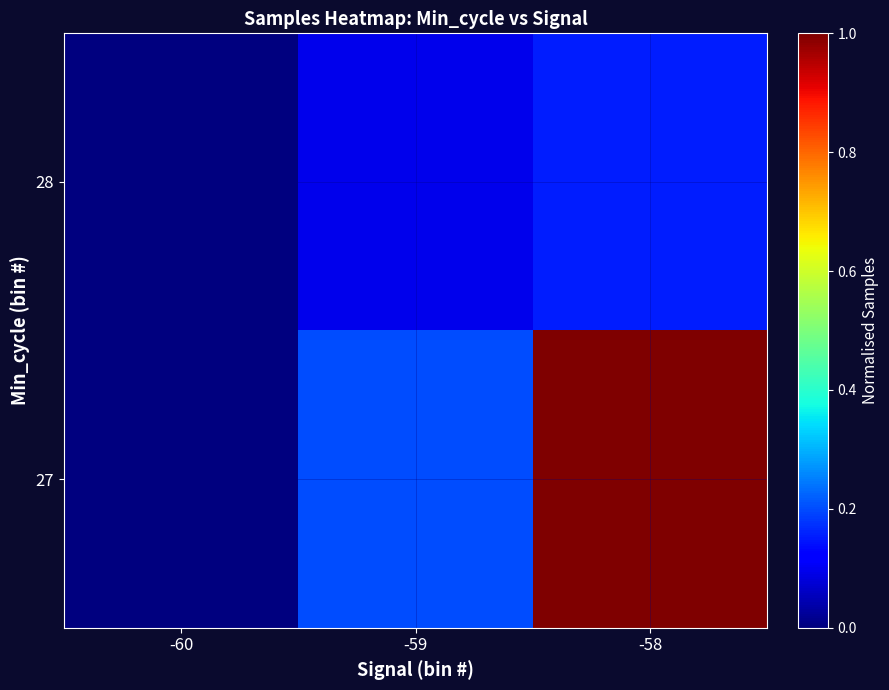

List the series in order of their overall mean, highest first.

27, 28